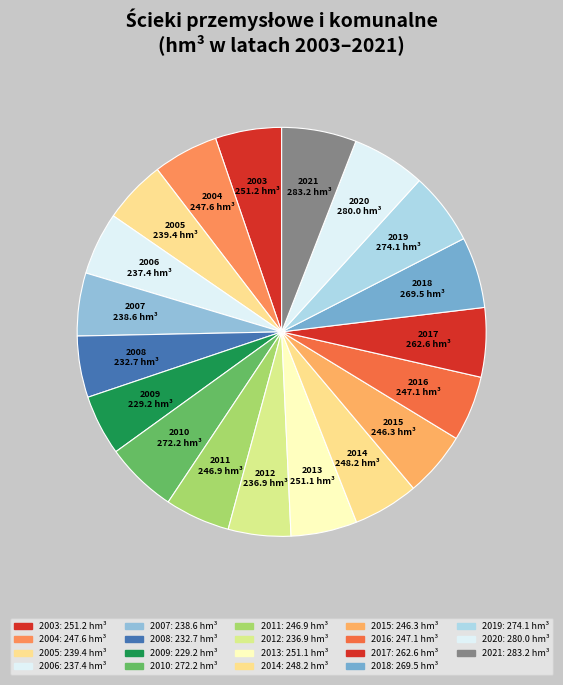

True or false: 2013 accounts for 5% of the total.

True